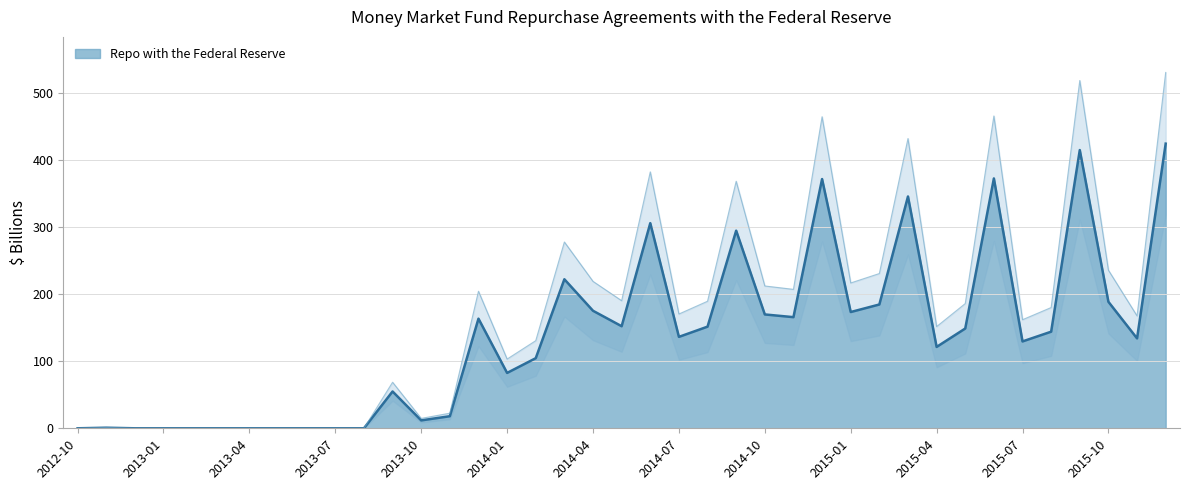

Reading left to right, extract all data points from this chart.

2012-10=0.0	2012-11=0.9	2012-12=0.0	2013-01=0.0	2013-02=0.0	2013-03=0.0	2013-04=0.0	2013-05=0.0	2013-06=0.0	2013-07=0.0	2013-08=0.0	2013-09=54.9	2013-10=11.8	2013-11=18.0	2013-12=163.3	2014-01=82.5	2014-02=104.4	2014-03=222.0	2014-04=175.1	2014-05=152.0	2014-06=305.5	2014-07=136.2	2014-08=151.4	2014-09=294.4	2014-10=169.6	2014-11=165.5	2014-12=371.2	2015-01=173.2	2015-02=184.4	2015-03=345.3	2015-04=121.2	2015-05=148.6	2015-06=372.1	2015-07=129.4	2015-08=143.9	2015-09=414.4	2015-10=188.4	2015-11=133.9	2015-12=424.0